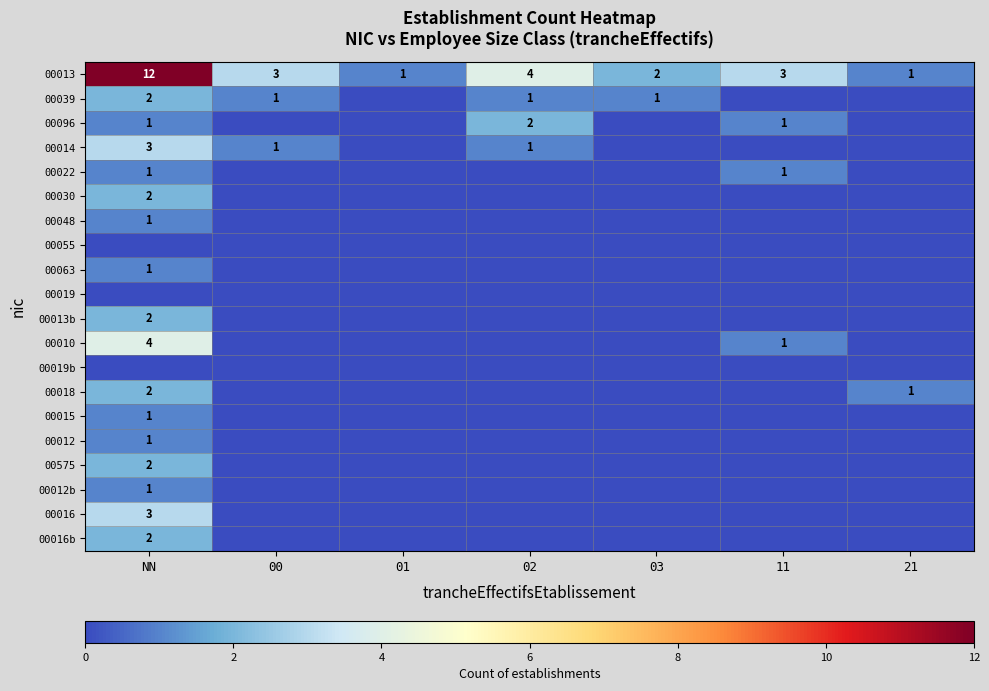

True or false: 00015 has a value of 1 at NN.

True